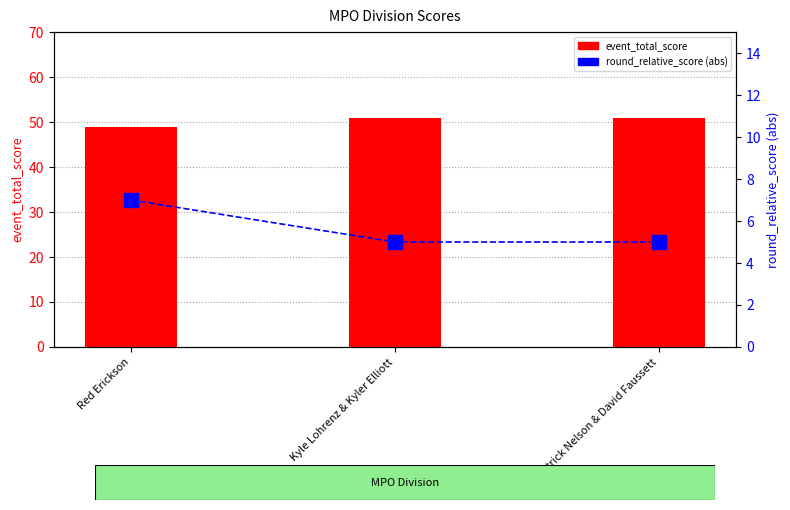

The value of event_total_score at Patrick Nelson & David Faussett is 67. True or false?

False